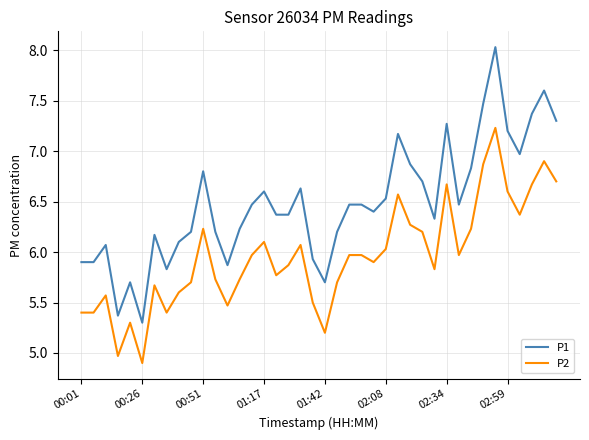

True or false: P2 and P1 cross at least once.

False